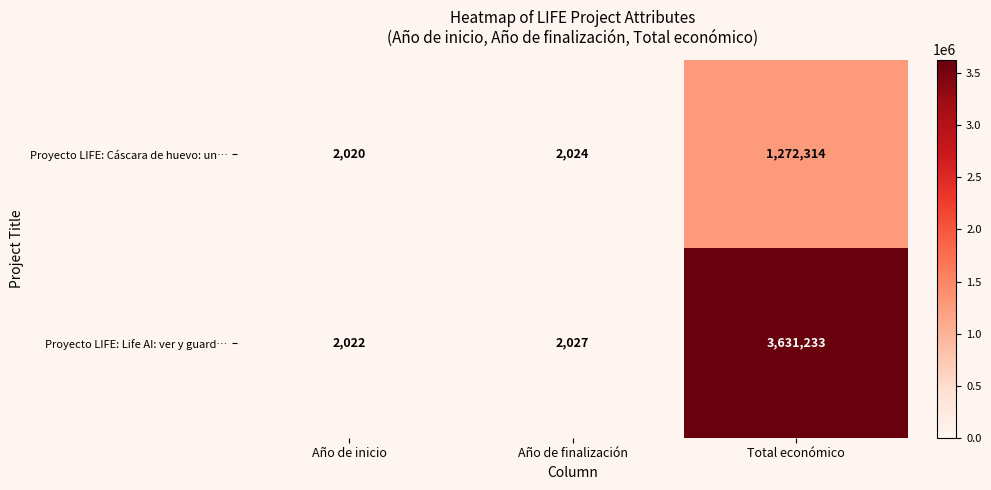

Which series has the largest range (max minus min)?

Proyecto LIFE: Life AI: ver y guard…